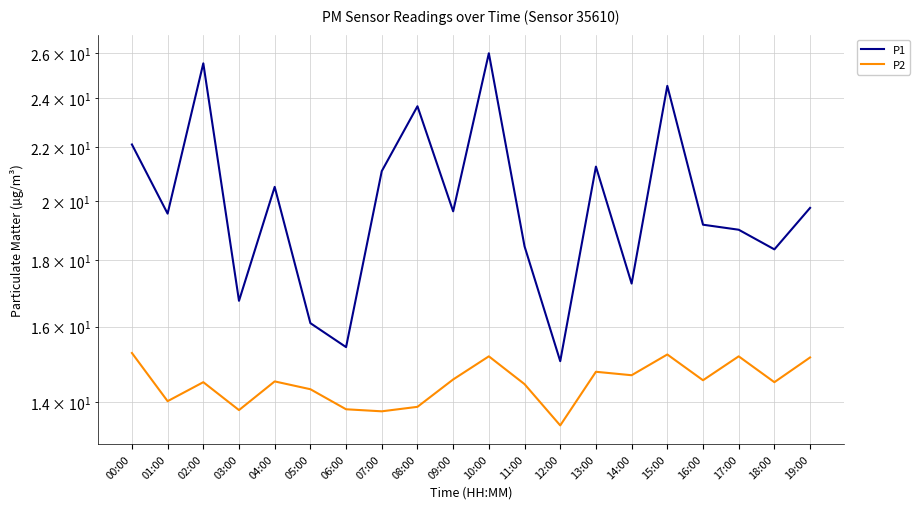

What is the difference between the highest and lowest values at 04:00?

6.0